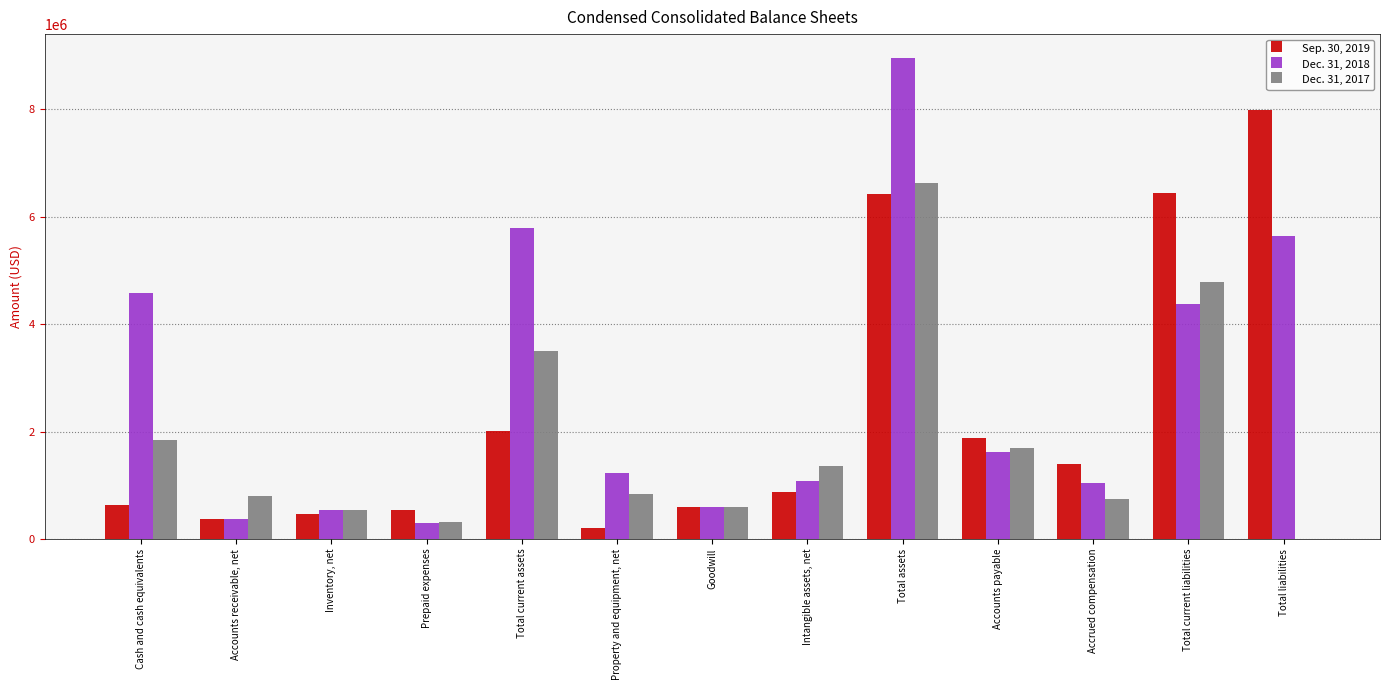

At which label does Dec. 31, 2018 first exceed 1221827?

Cash and cash equivalents